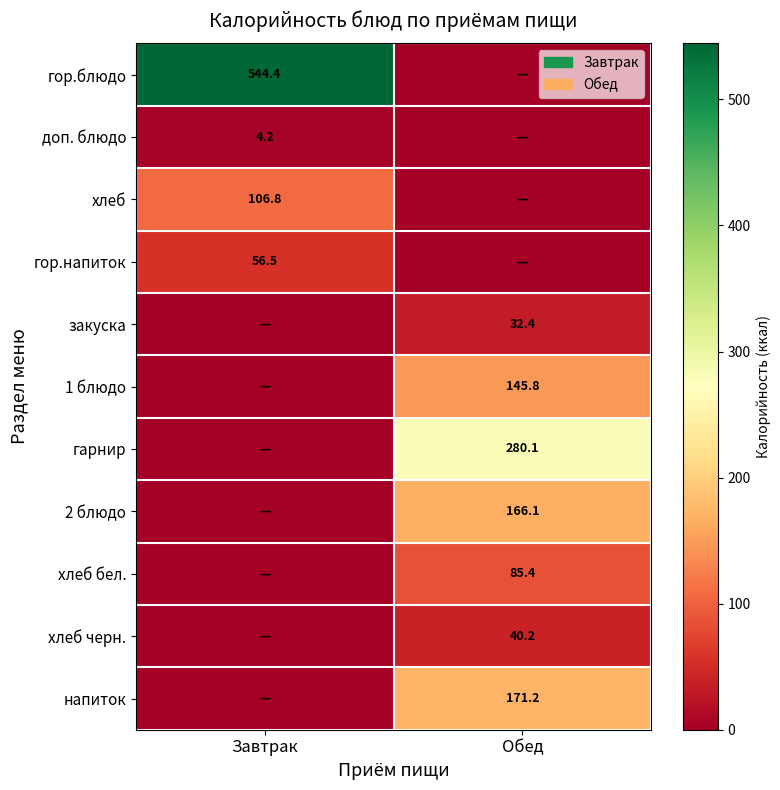

Is it true that хлеб equals 106.8 at Завтрак?

True